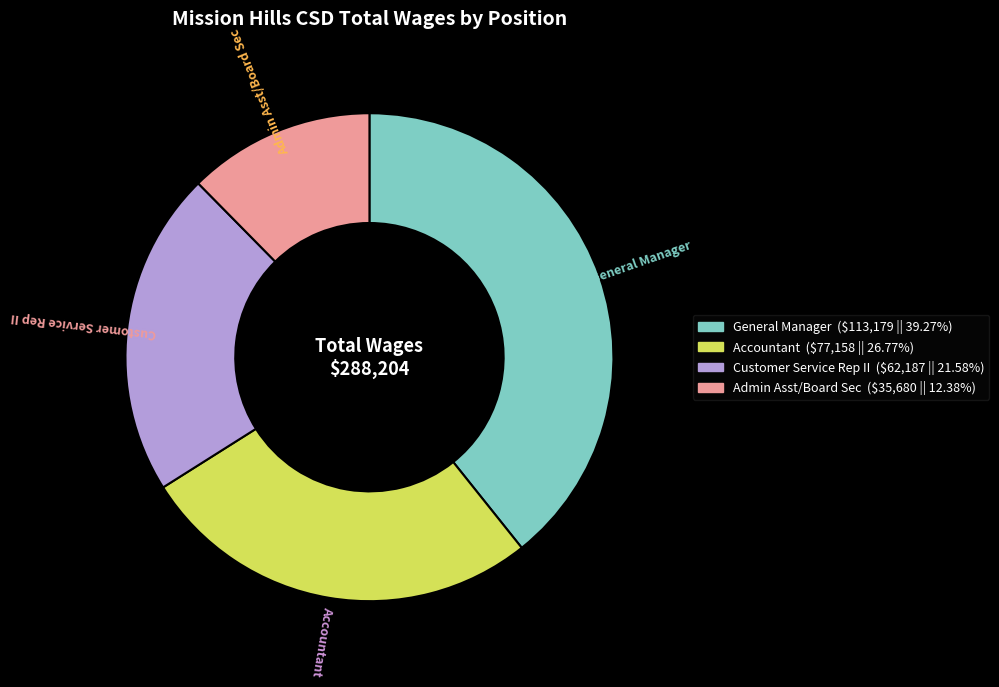

Is Customer Service Rep II the majority of the pie?

No